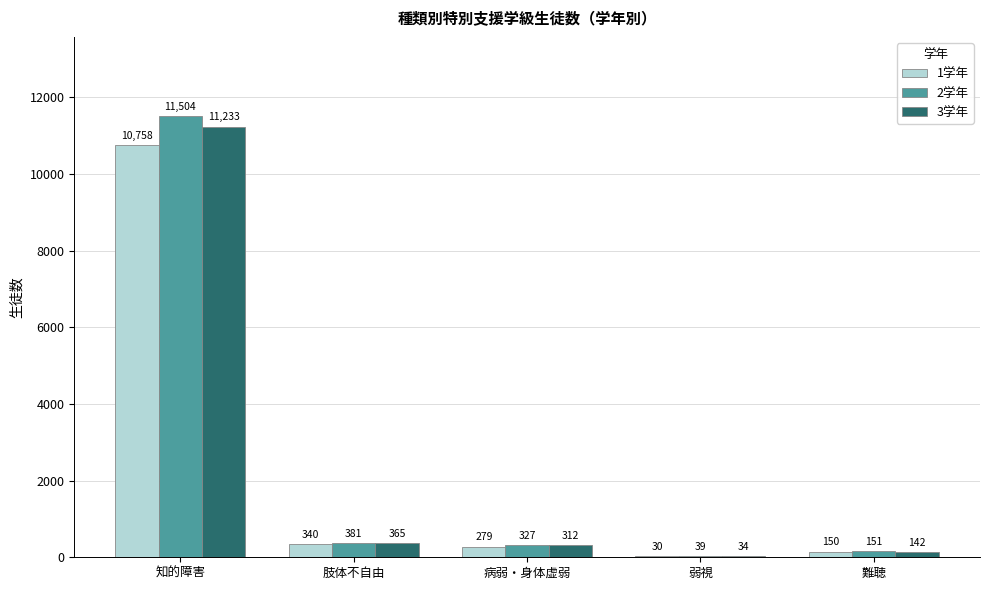

Which series has the largest total across all categories?

2学年